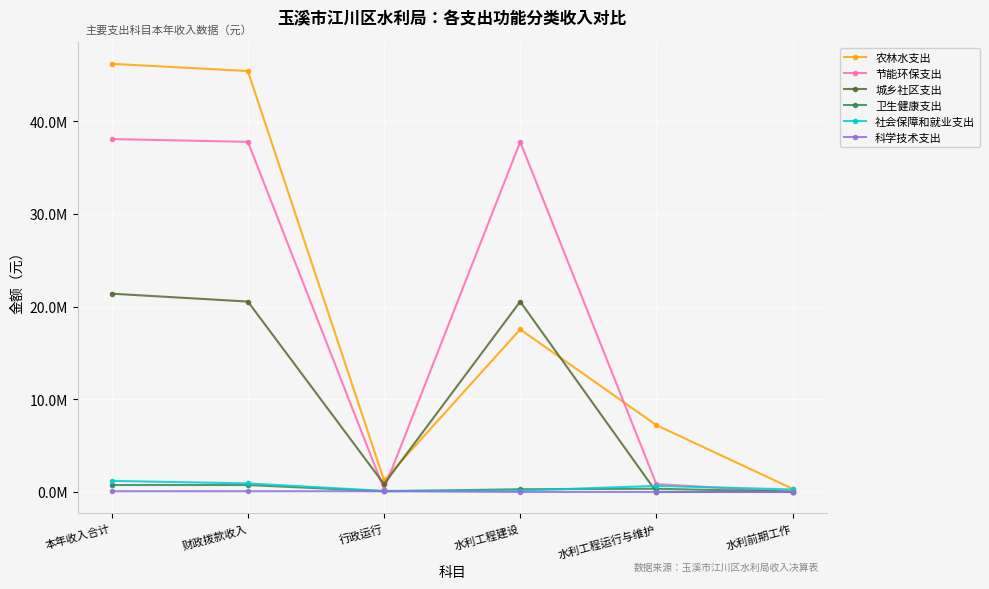

Does the chart have visible grid lines?

Yes